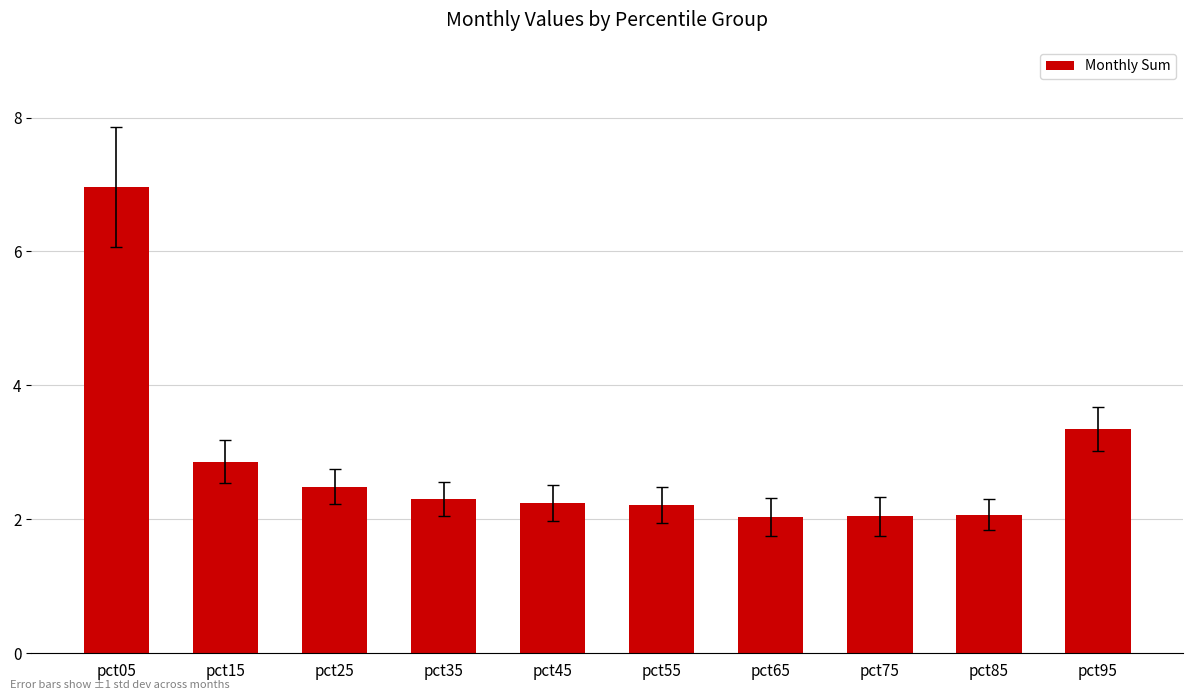

At which label is the value closest to 4?

pct95